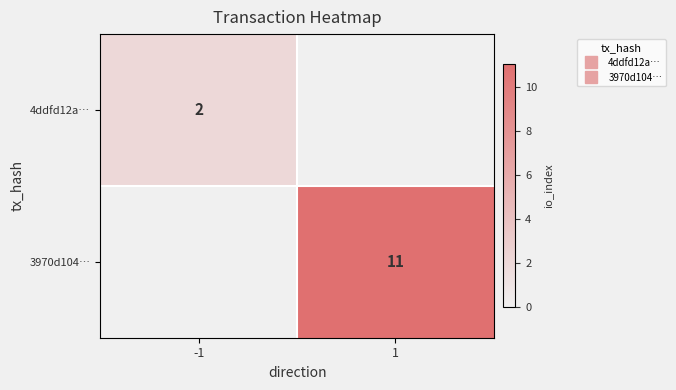

What is the sum of the 3970d104… values at 1 and -1?

11